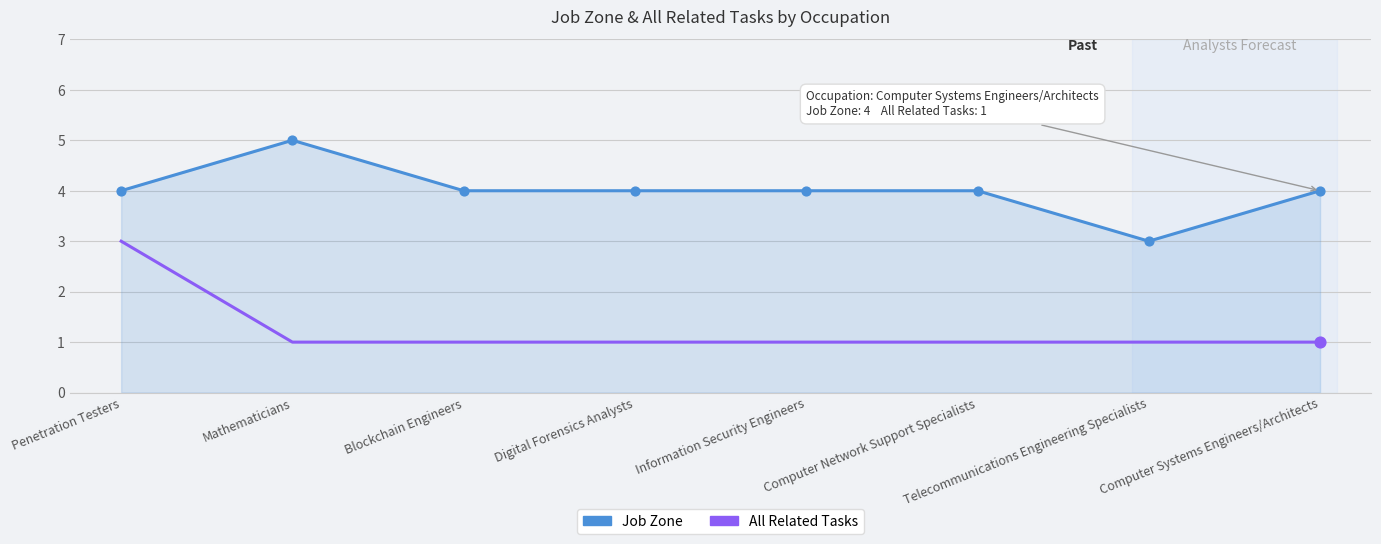

Is the value of Job Zone at Digital Forensics Analysts greater than the value of All Related Tasks at Computer Systems Engineers/Architects?

Yes